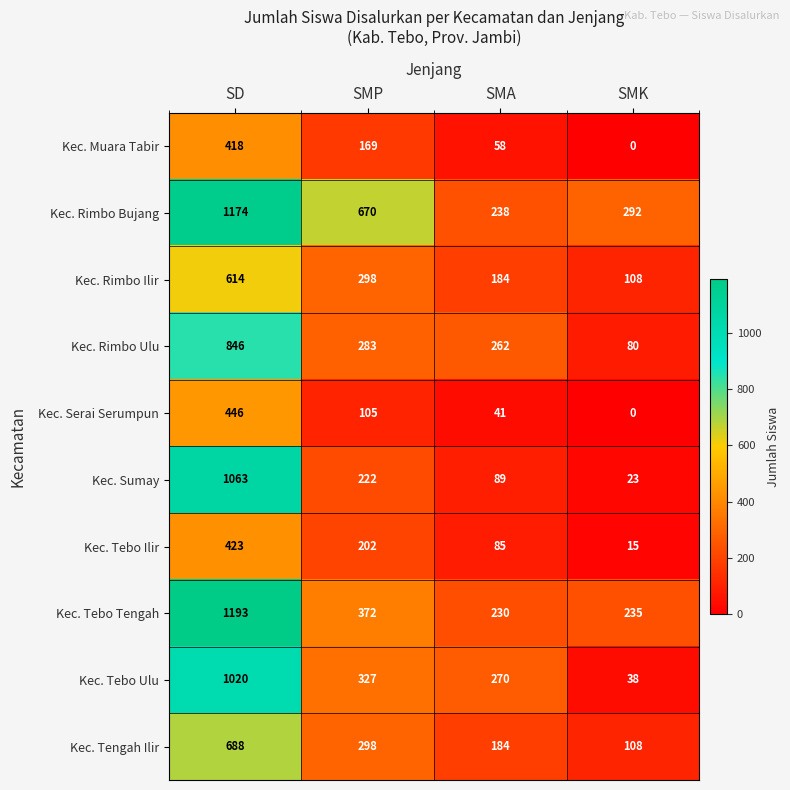

What is the sum of all Kec. Tebo Ulu values?

1655